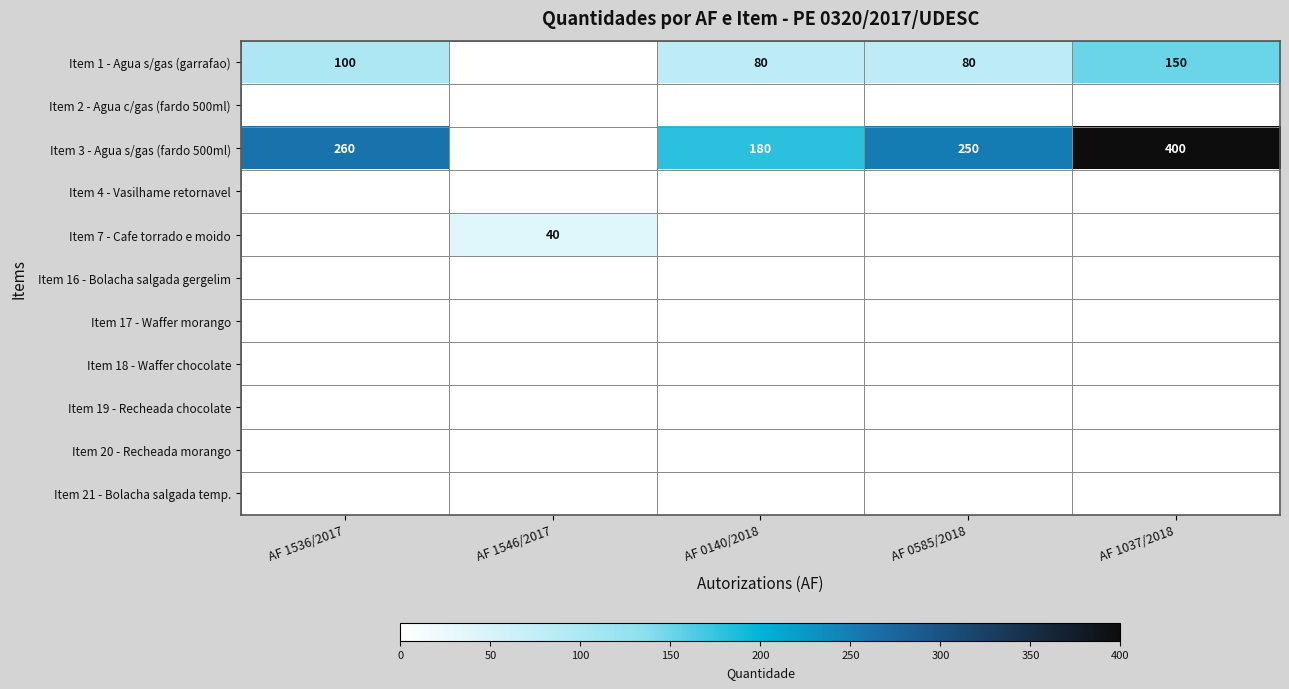

How many values in the Item 1 - Agua s/gas (garrafao) series exceed 80?

2